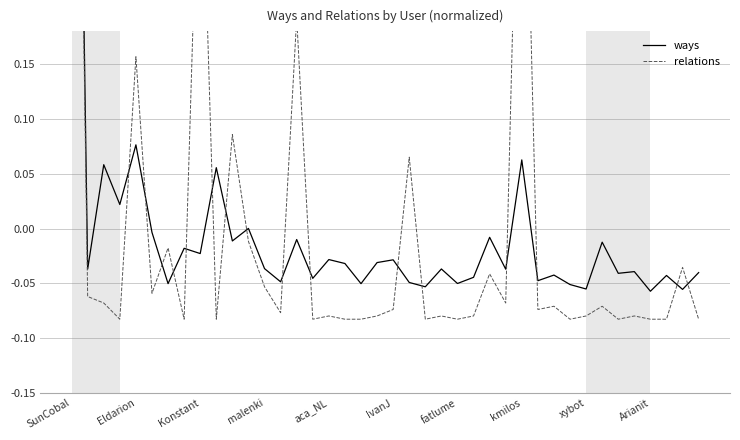

True or false: ways has more than 1 points higher than both neighbors.

True